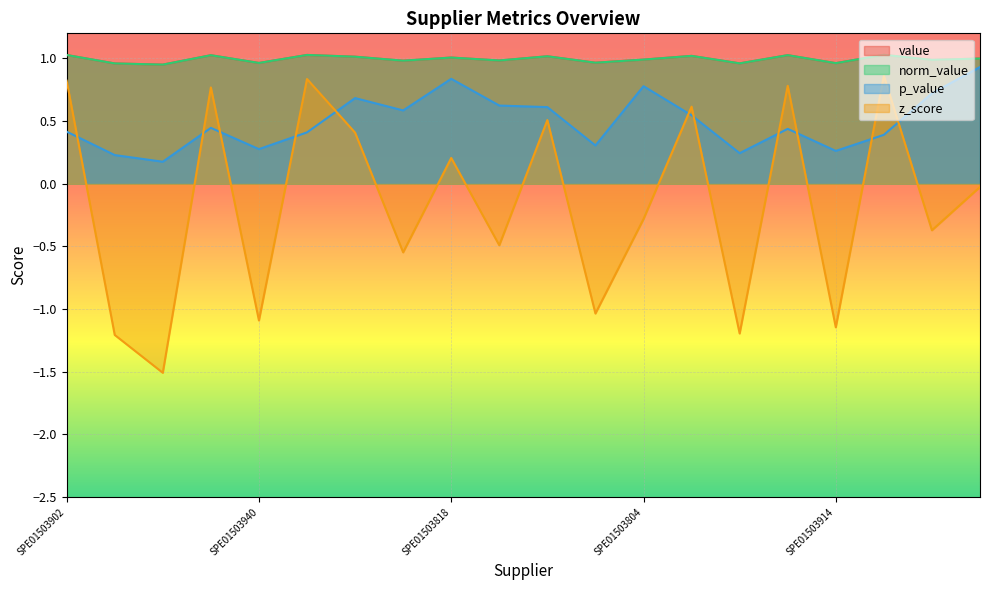

What is the label of the 12th point from the left?

SPE01503919